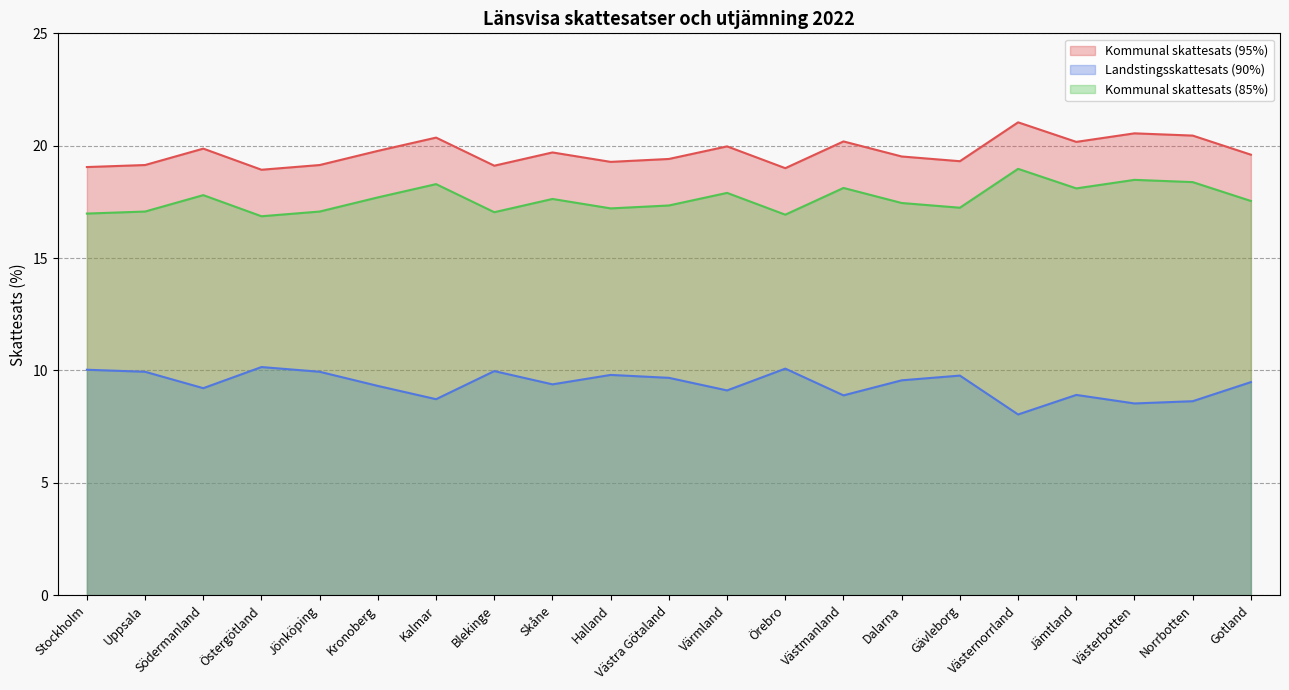

True or false: Landstingsskattesats (90%) and Kommunal skattesats (95%) intersect in this chart.

False